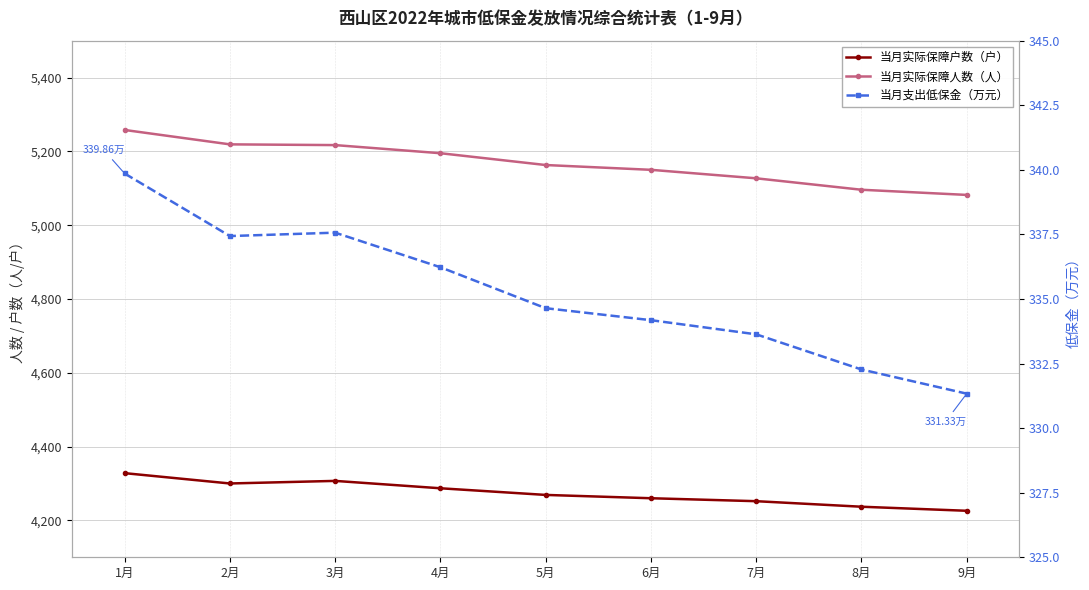

Which series has the widest spread of values?

当月实际保障人数（人）